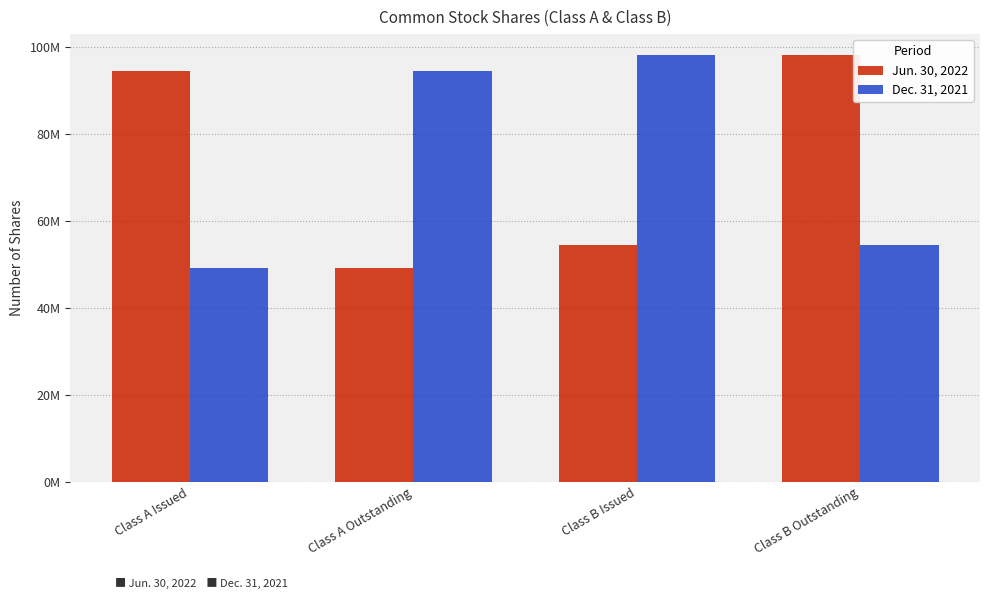

Does the chart contain any negative values?

No